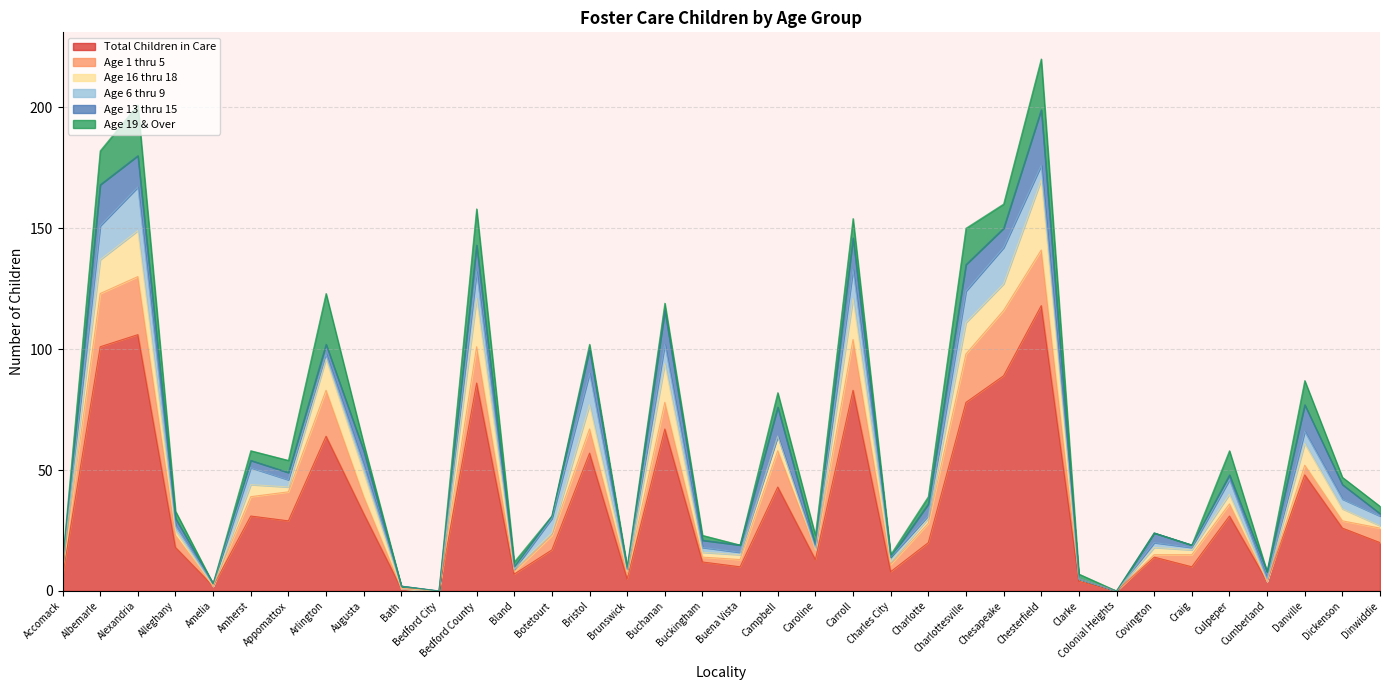

Between Brunswick and Cumberland, which series saw the biggest shift?

Age 13 thru 15